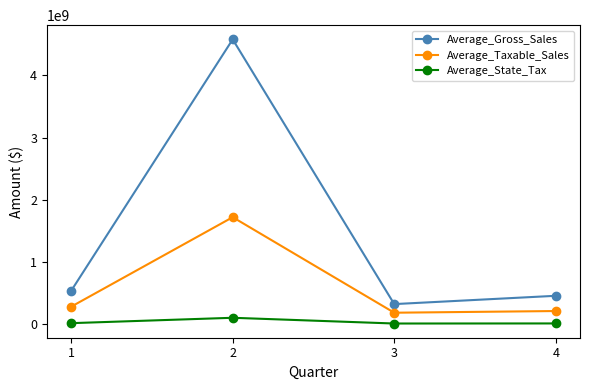

How many lines are shown in the chart?

3